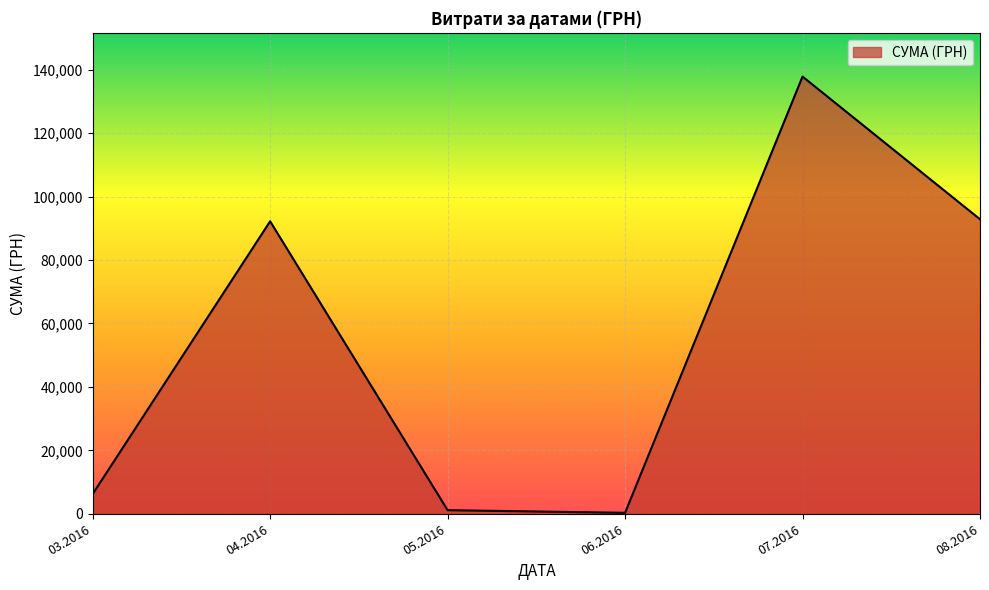

What is the change in value from 07.2016 to 08.2016?

-44986.3